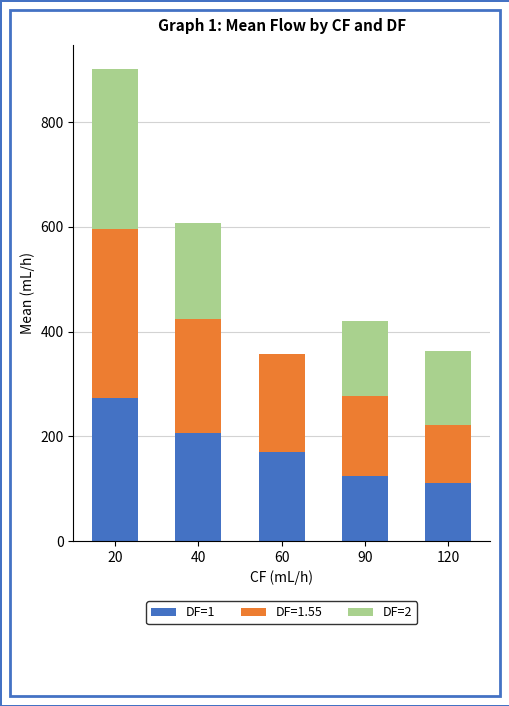

Reading right to left, list the values for the DF=1 series.

120=111.1	90=124.5	60=169.4	40=206.2	20=273.1